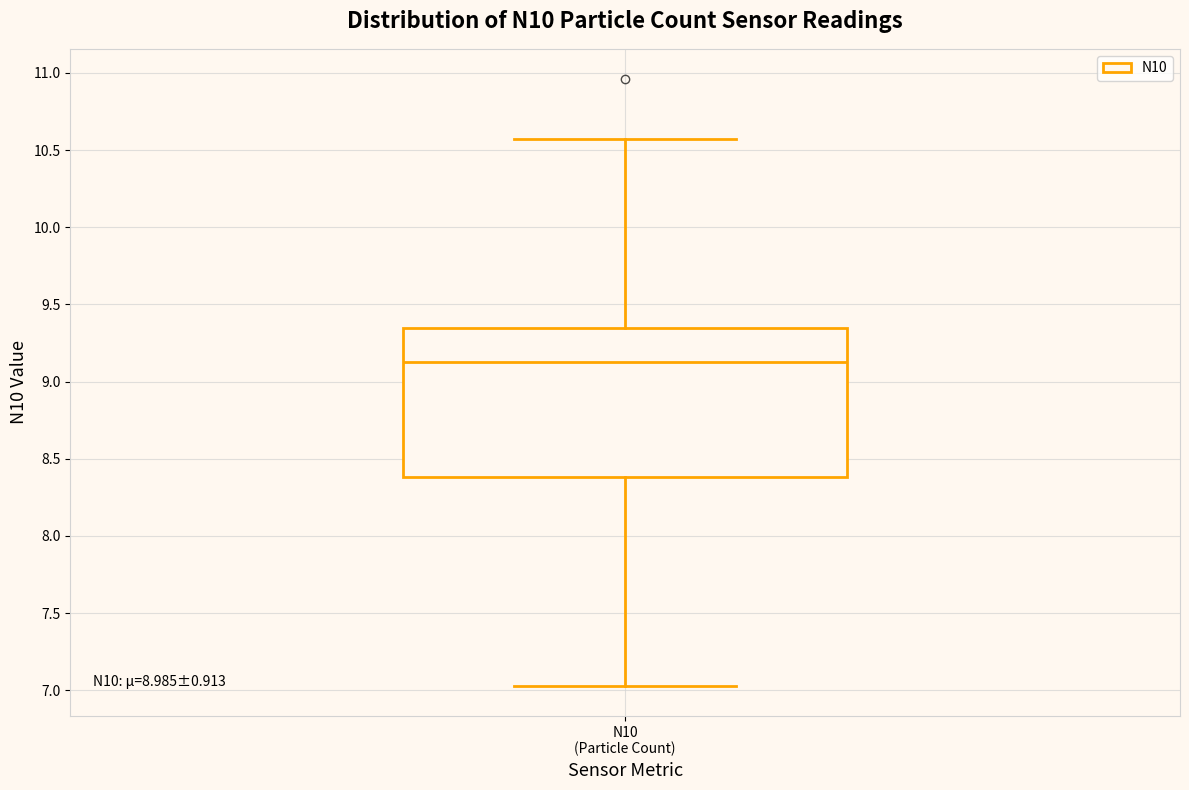

Read this box plot against the y-axis: the position of the median line, the range covered by the box, and the ends of both whiskers. The values are not printed on the chart, so give them approximately, as read against the axis.

median 9.15, box 8.40 to 9.35, whiskers 7.05 to 10.55